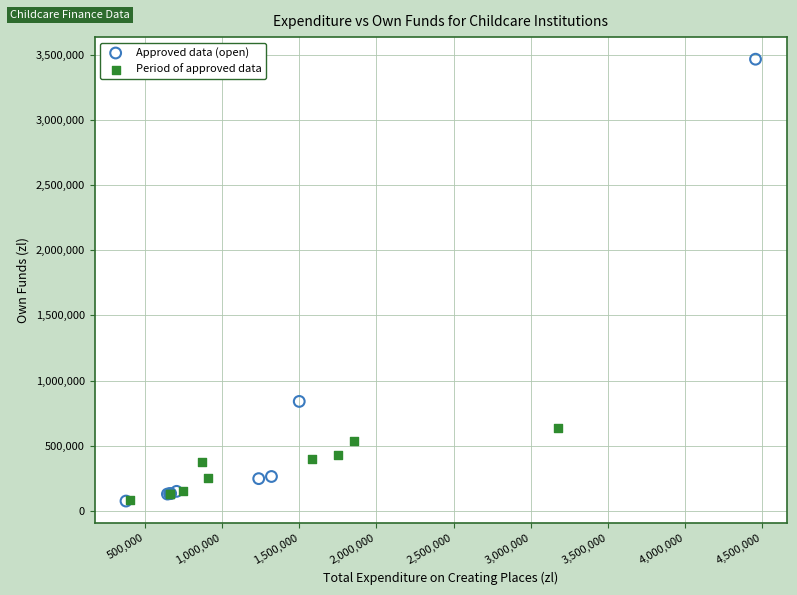

Which series contains the highest Y value?

Approved data (open)